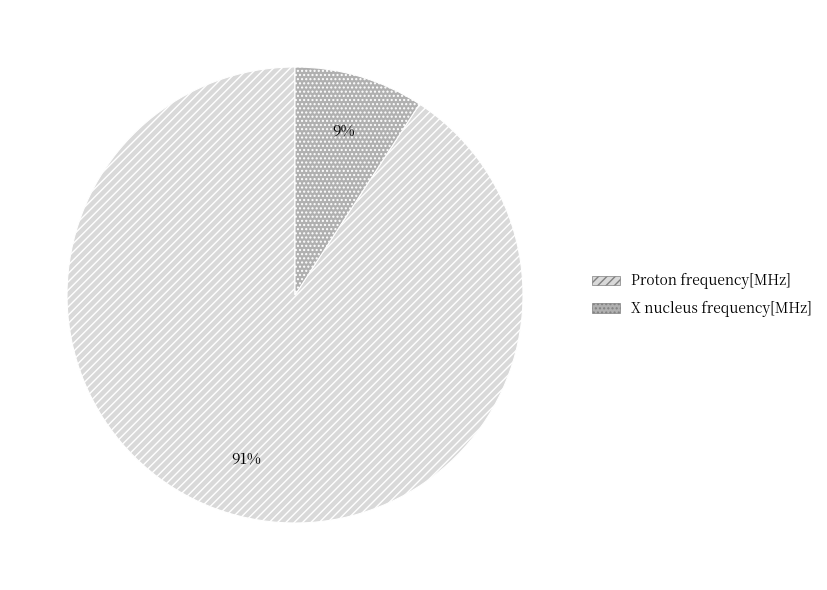

To the nearest percent, what percentage of the pie is X nucleus frequency[MHz]?

9%